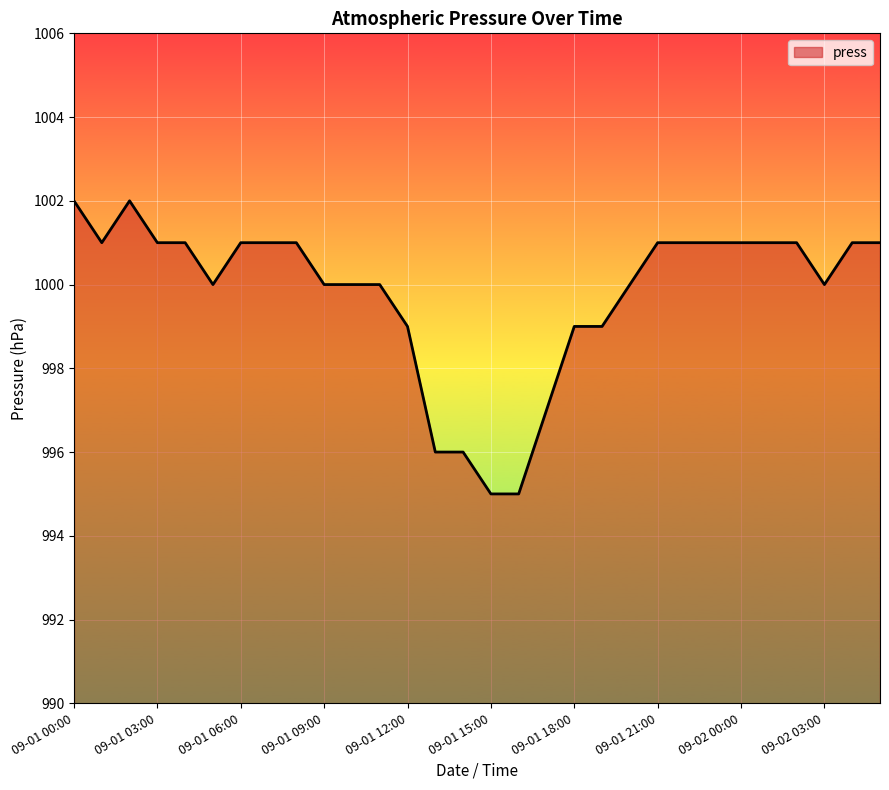

What is the difference between the maximum and minimum values?

7